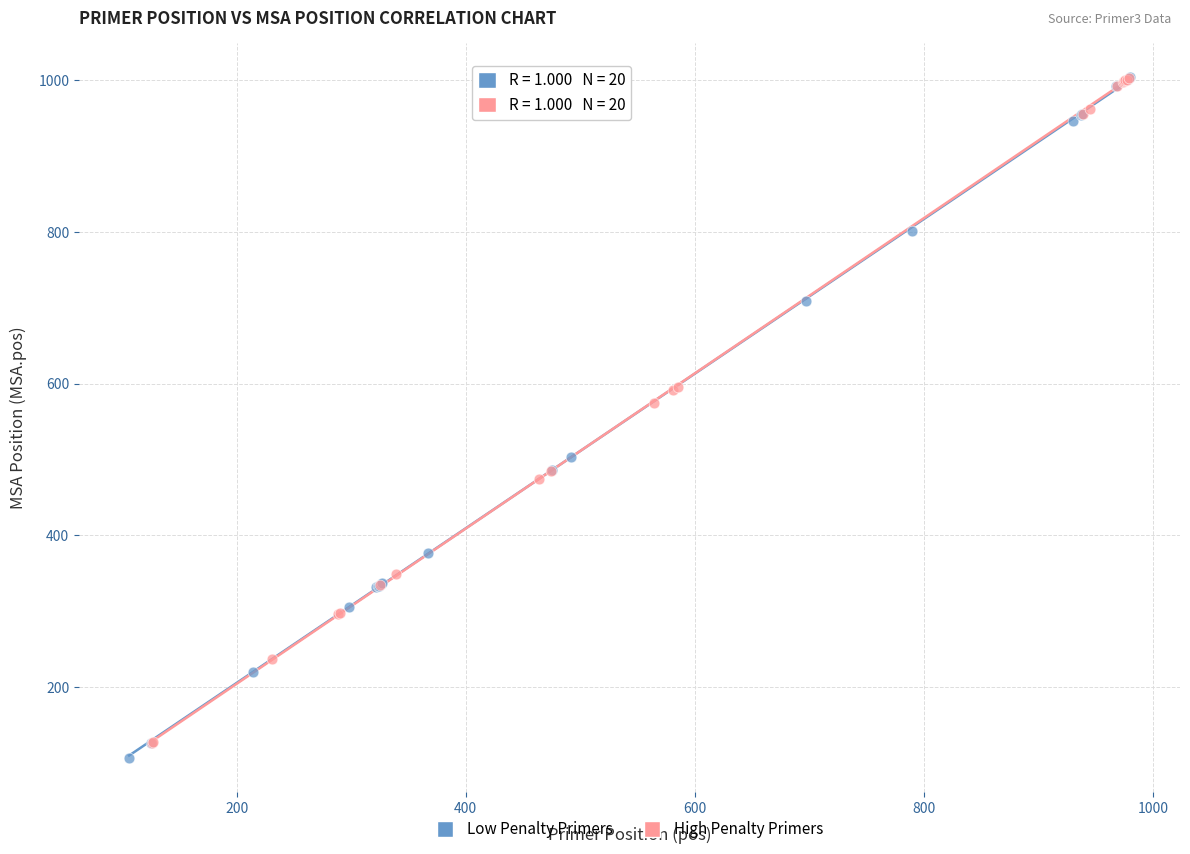

What are all the series names shown in the legend?

Low Penalty Primers, High Penalty Primers